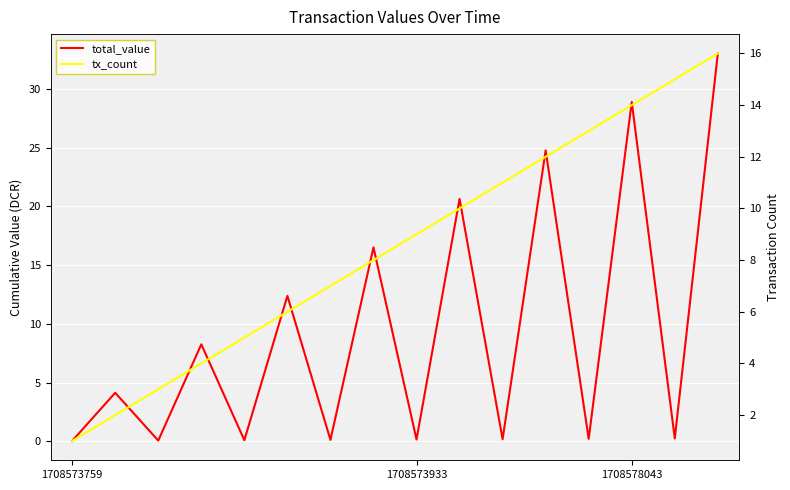

Between 6 and 5, which is larger?

5